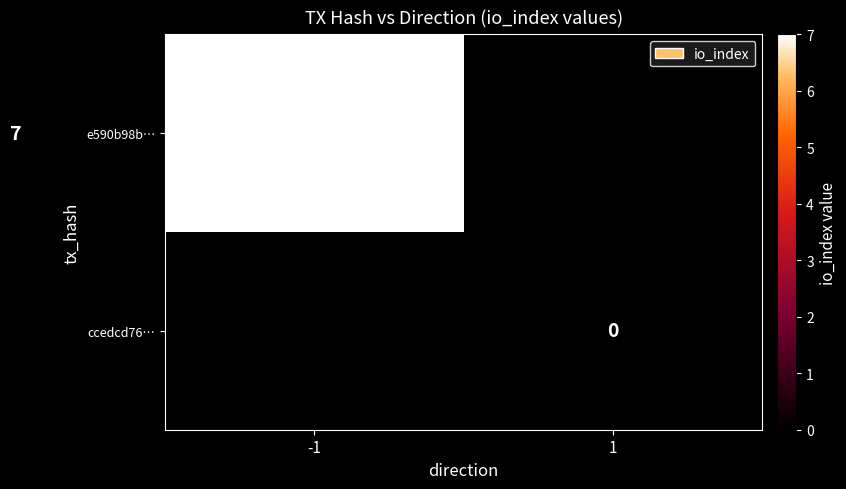

At -1, list the series in order from smallest to largest.

ccedcd76…, e590b98b…